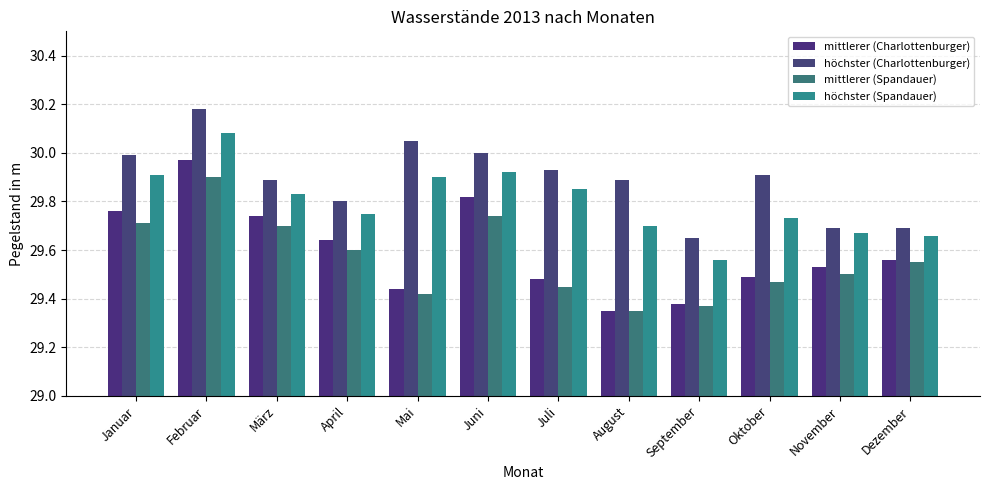

At how many categories does at least one series exceed 30?

2